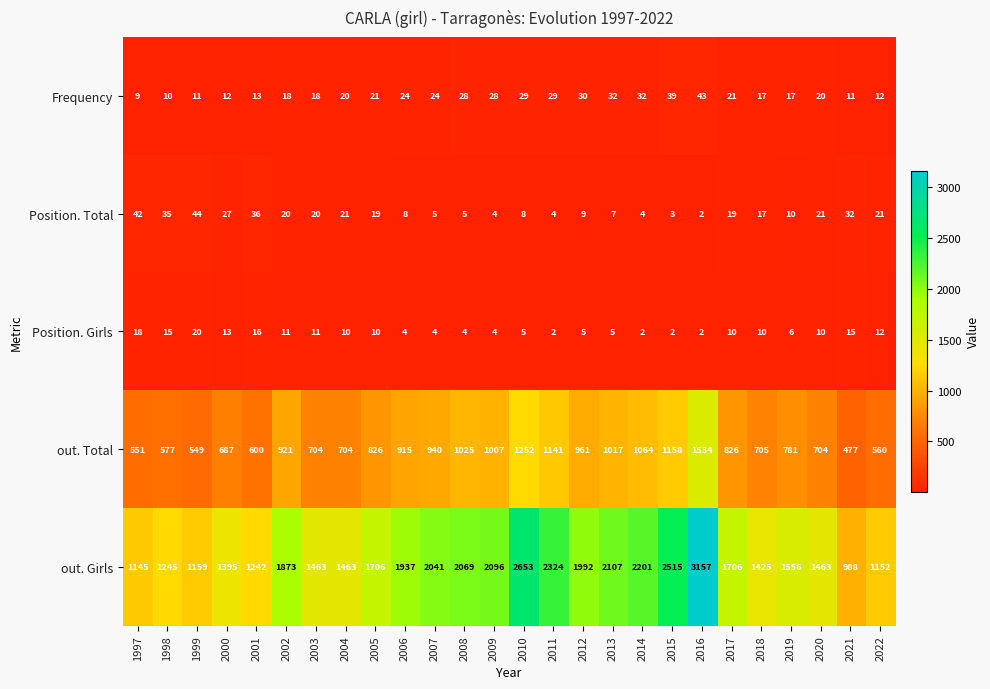

What is the difference between the maximum and minimum values in the out. Total series?

1057